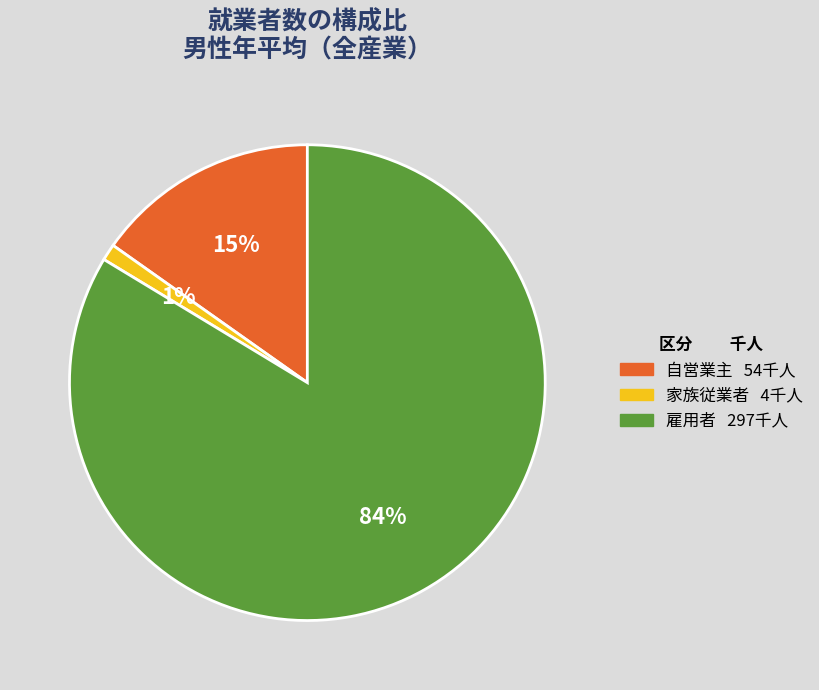

To the nearest percent, what is the average slice percentage?

33%